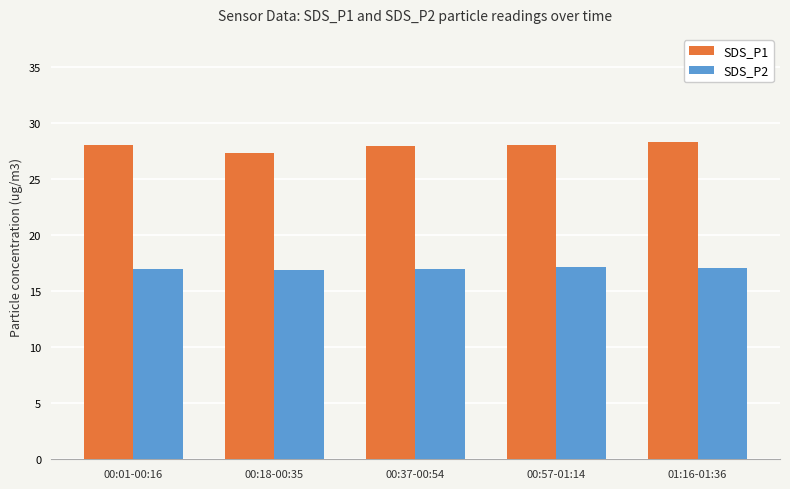

How many bars are there in each group?

2